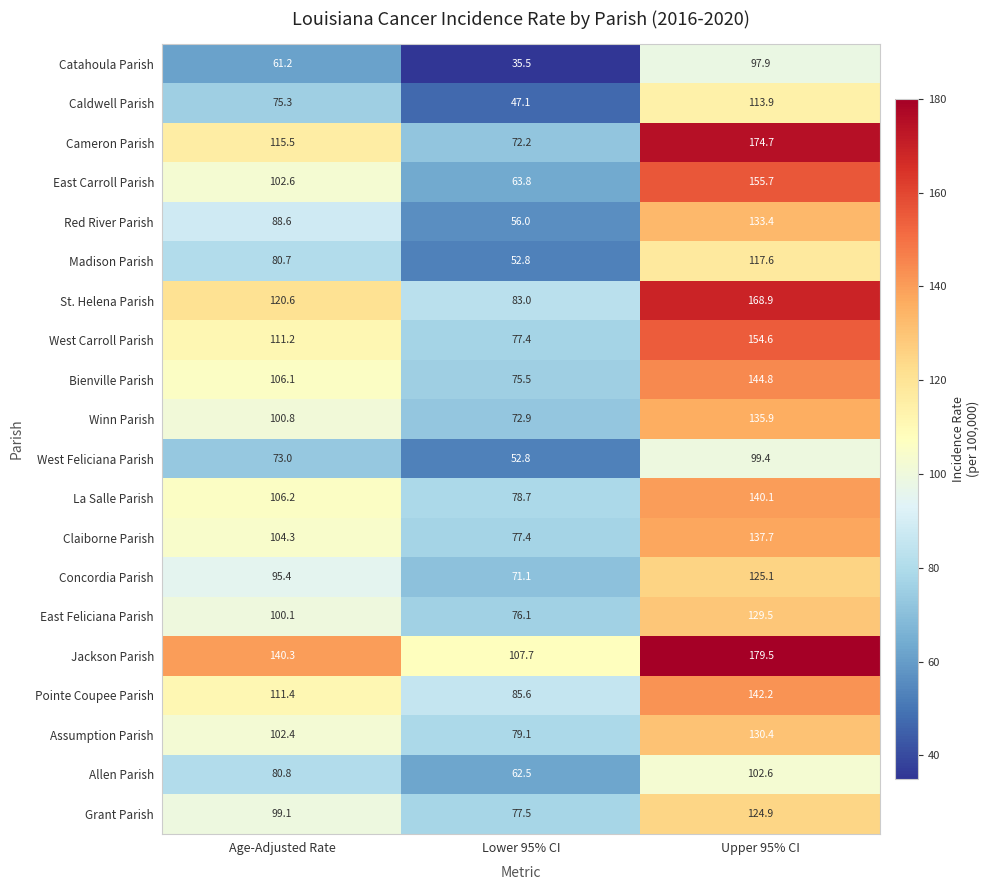

At how many categories does at least one series exceed 82?

3